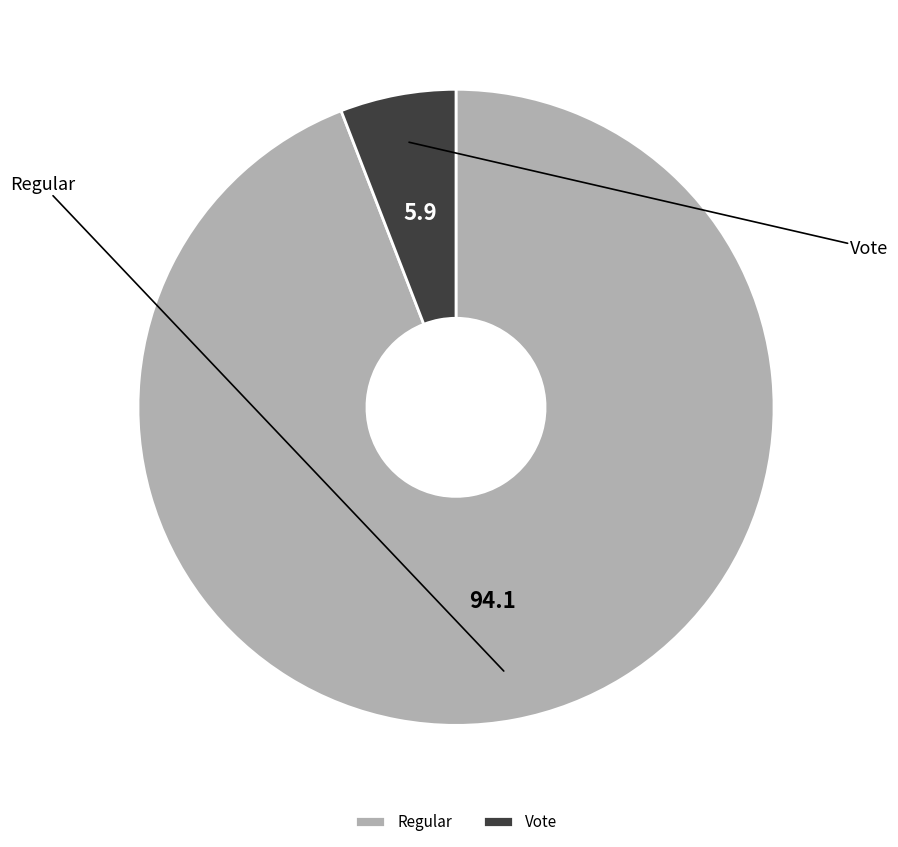

Is there any slice that represents more than half of the pie?

Yes